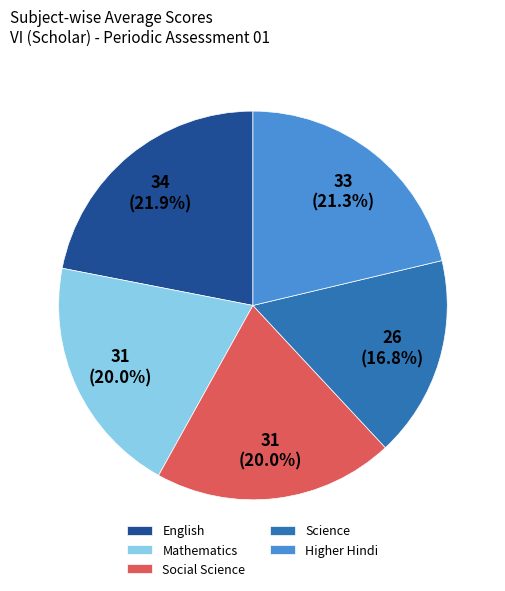

What percentage is the Science slice, to the nearest percent?

17%